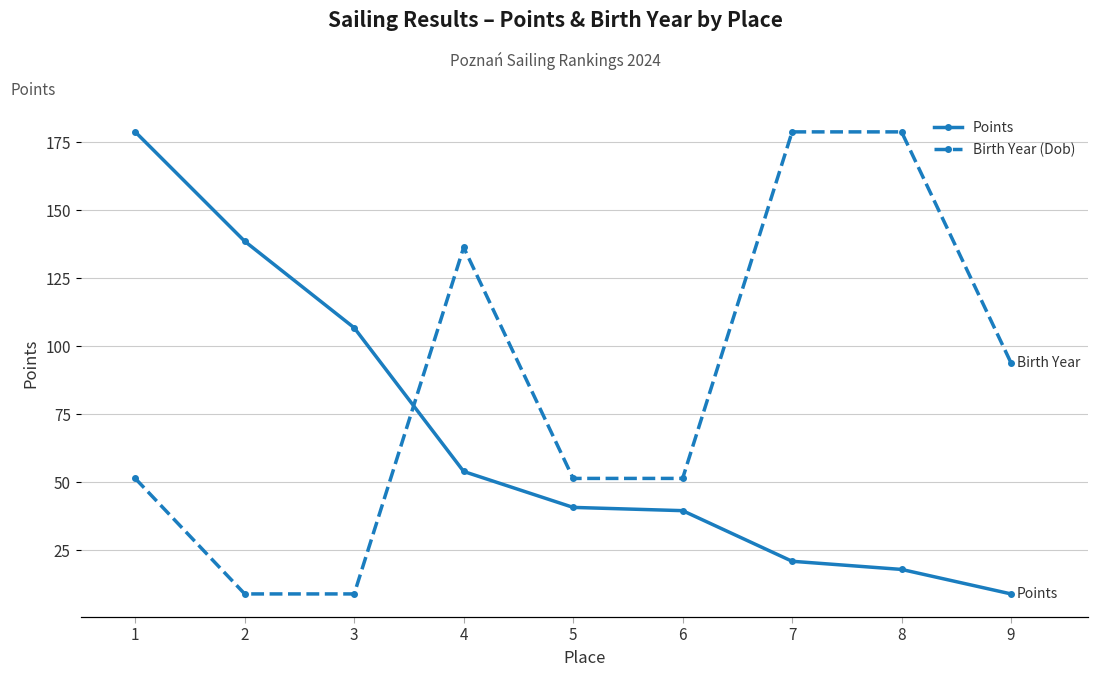

What is the maximum value for Birth Year (Dob)?

2012.0